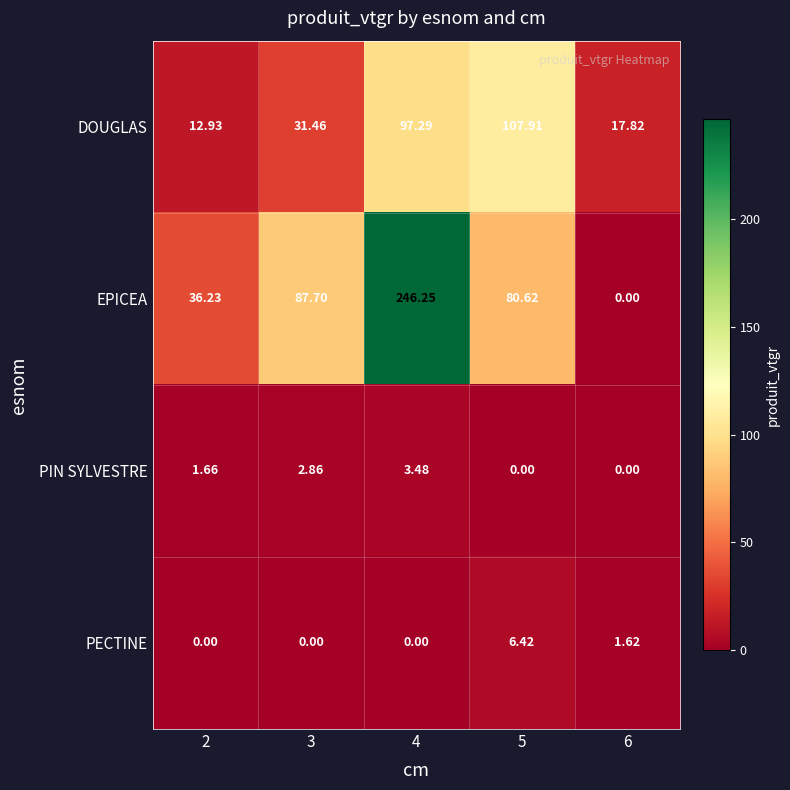

Which series has the largest total across all categories?

EPICEA